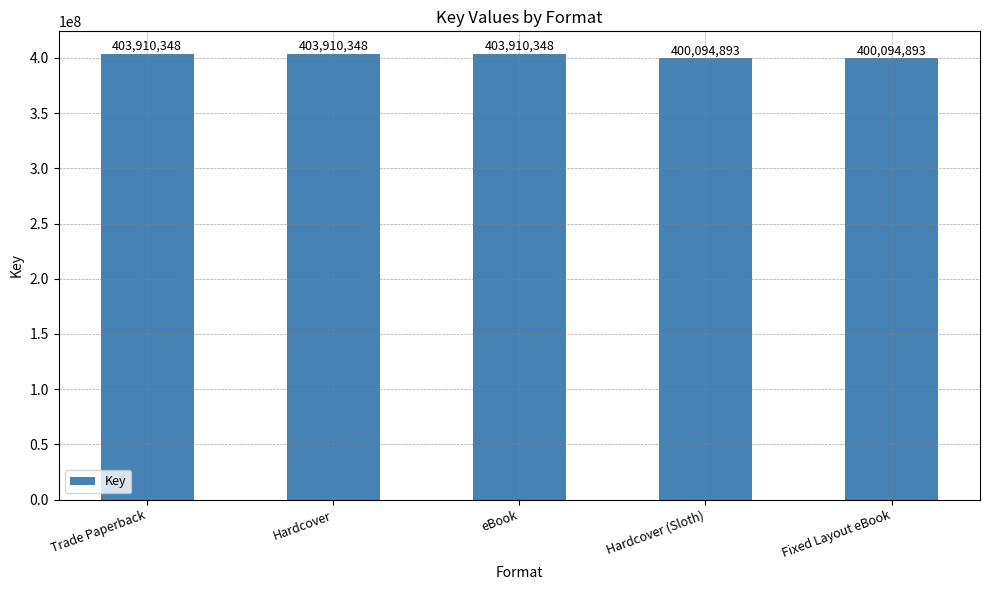

What is the approximate value at Hardcover, to the nearest 100?

403910300